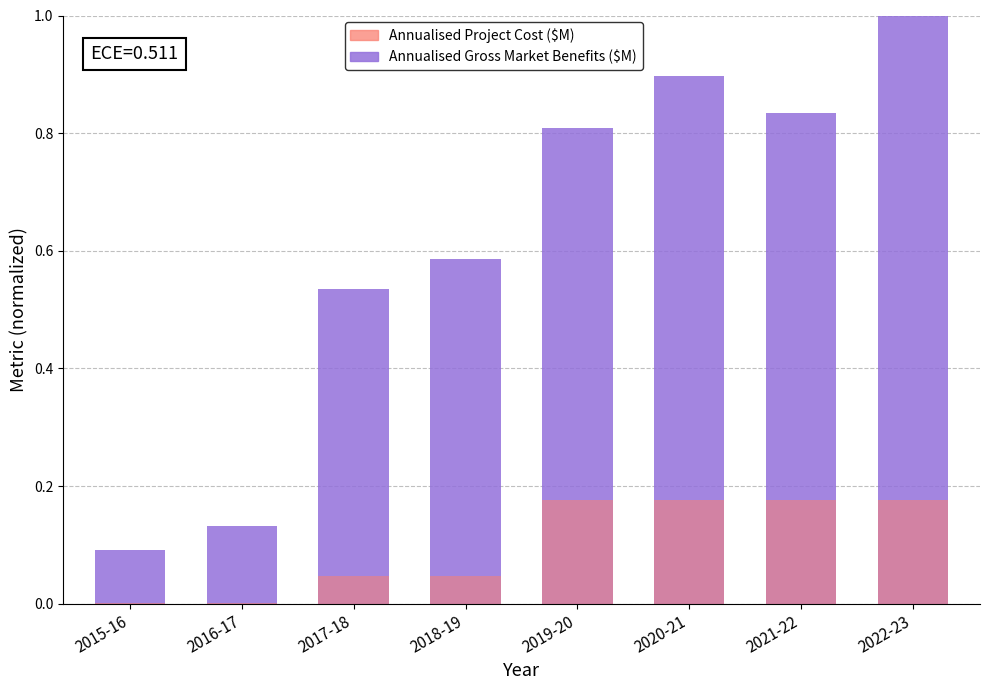

At how many categories does at least one series exceed 0?

8